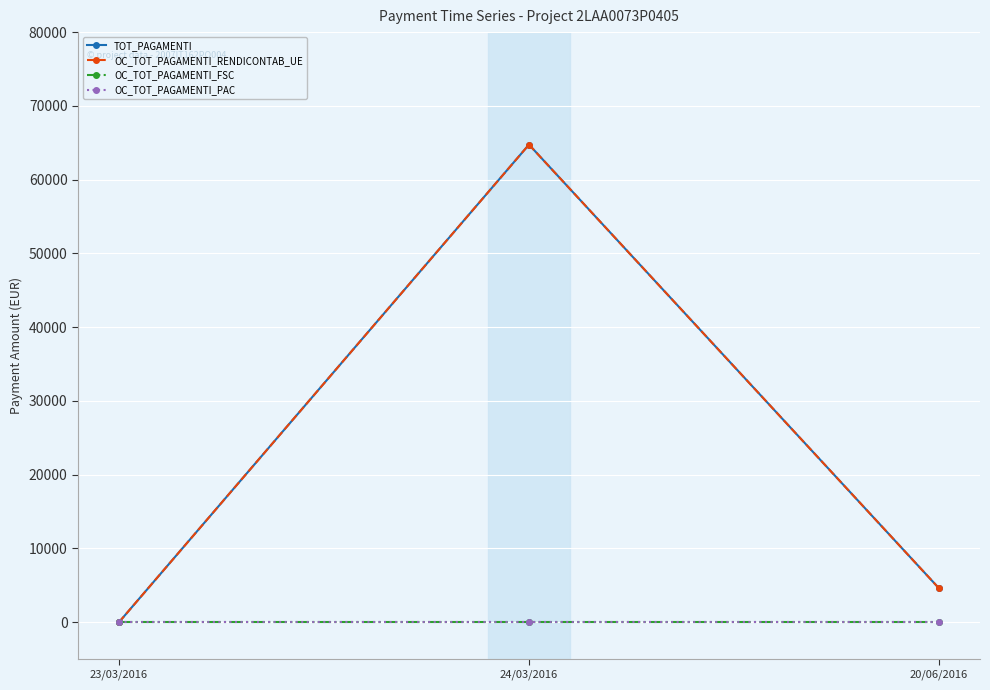

What is the value of the OC_TOT_PAGAMENTI_RENDICONTAB_UE point at the 2nd from the left?

64746.9